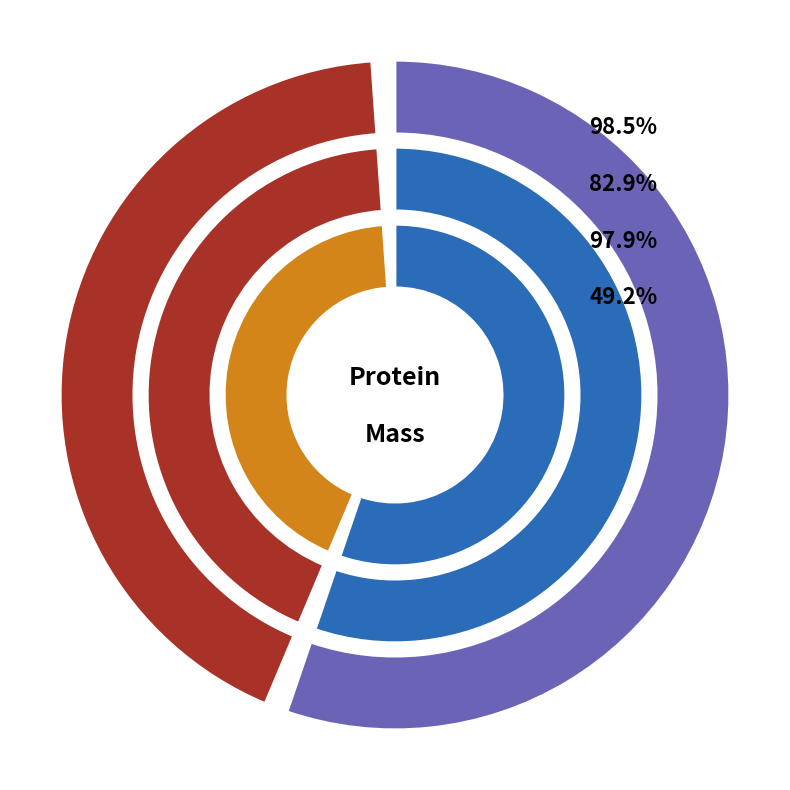

Is RNA-directed RNA polymerase (D9U543) the majority of the pie?

Yes